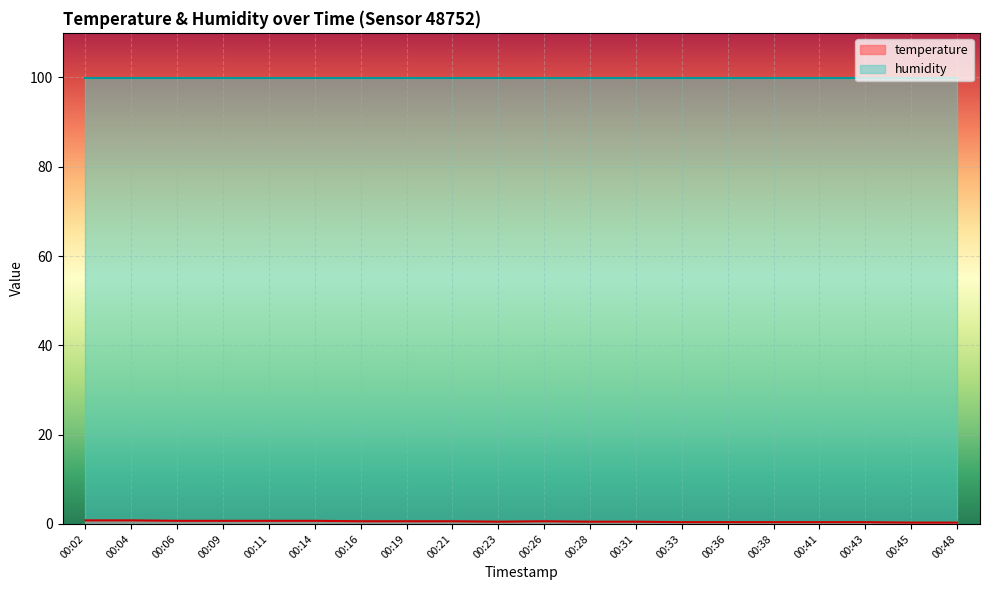

Which label corresponds to the smallest value in the chart?

00:45